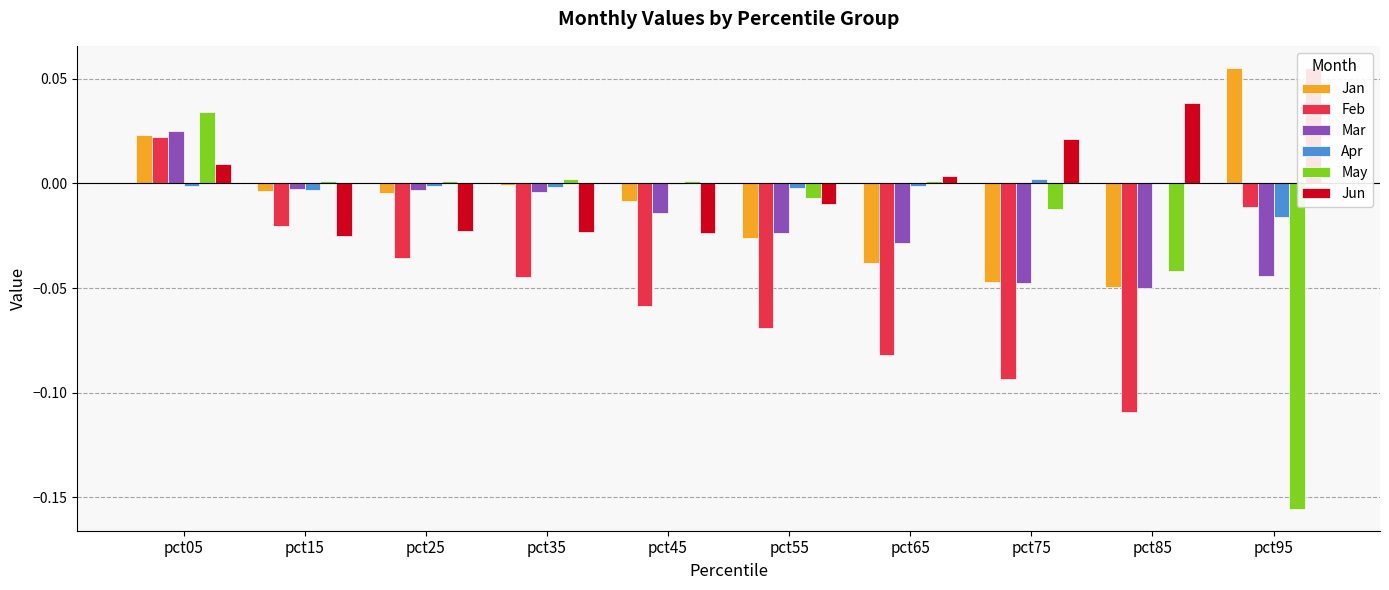

How many negative values does the May series have?

4